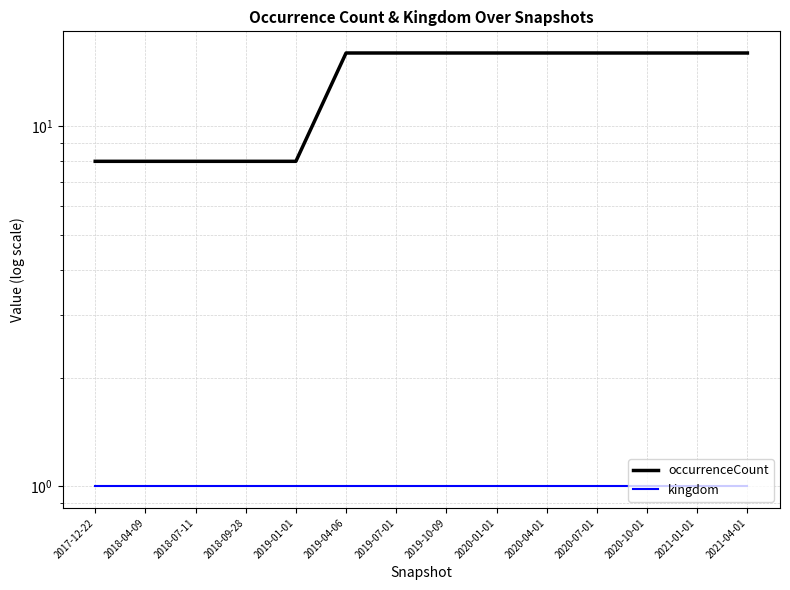

True or false: kingdom and occurrenceCount cross at least once.

False